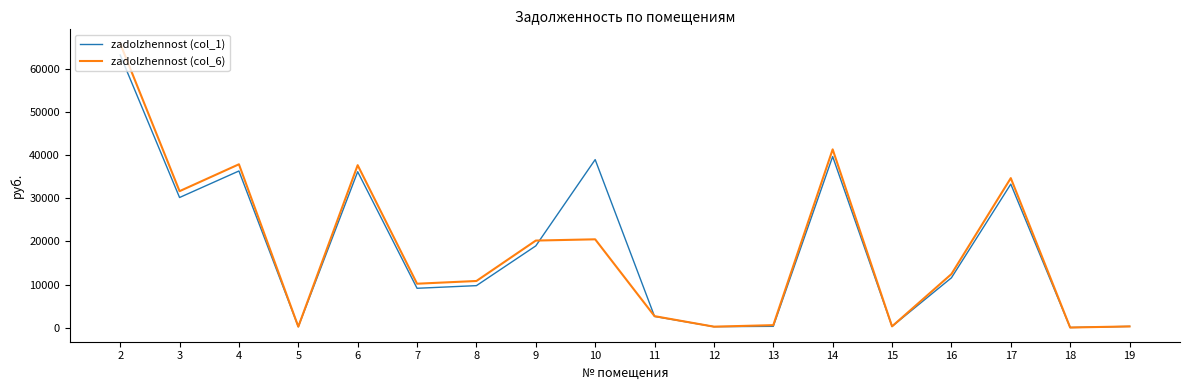

What is the spread (max minus min) of values at 11?

60.6